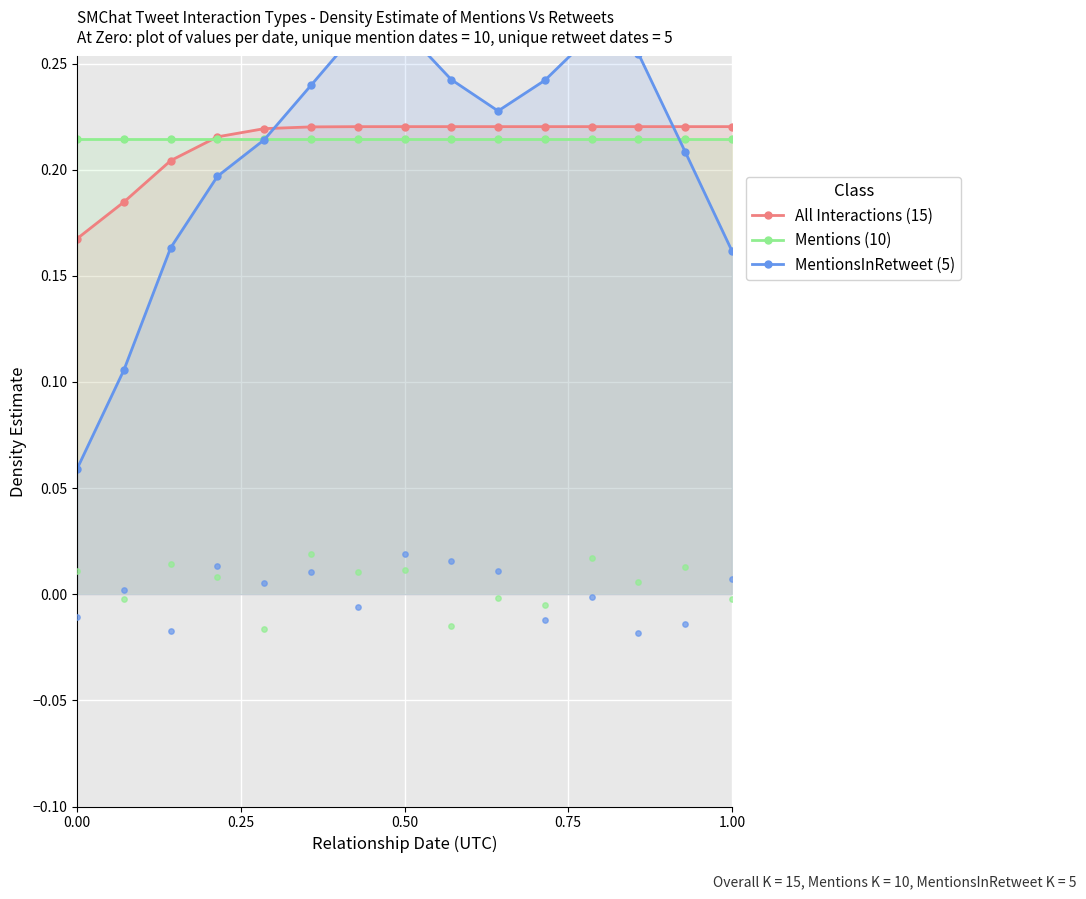

What are all the series names shown in the legend?

All Interactions (15), Mentions (10), MentionsInRetweet (5)